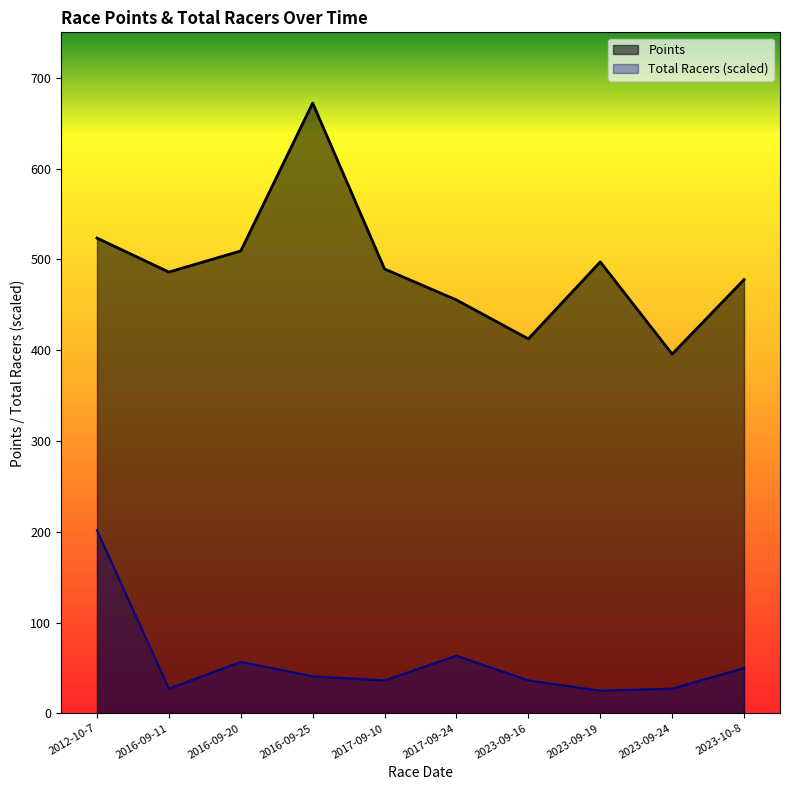

At 2023-10-8, list the series in order from smallest to largest.

Total Racers (scaled), Points